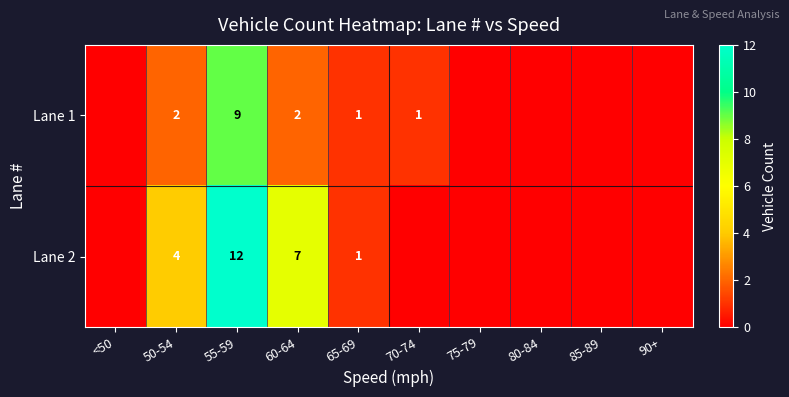

The value of Lane 2 at 60-64 is 7. True or false?

True